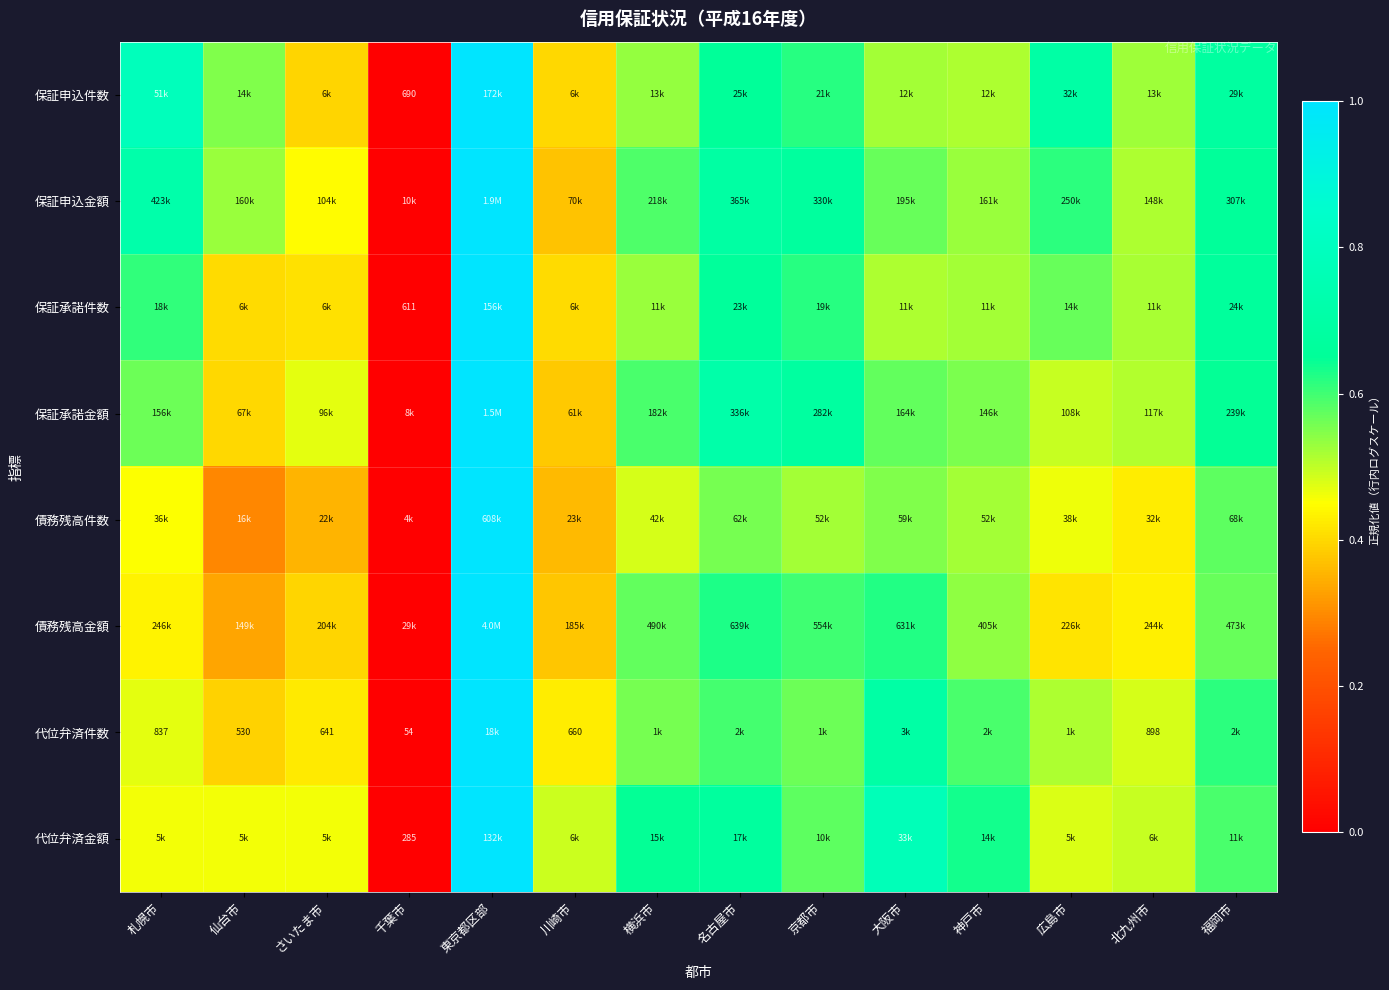

At which category is the sum across all series the highest?

東京都区部